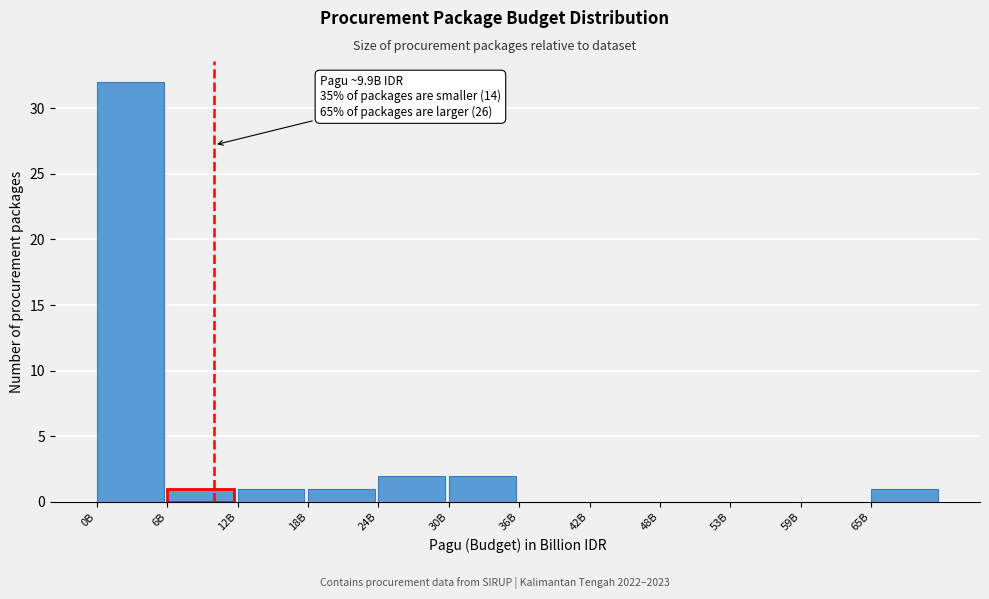

Reading left to right, what are all the values shown in this chart?

0B=32	6B=1	12B=1	18B=1	24B=2	30B=2	36B=0	42B=0	48B=0	53B=0	59B=0	65B=1